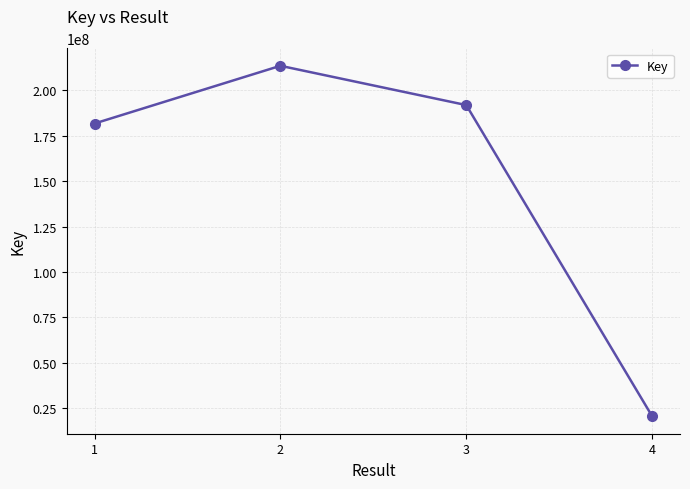

Does the chart have visible grid lines?

Yes